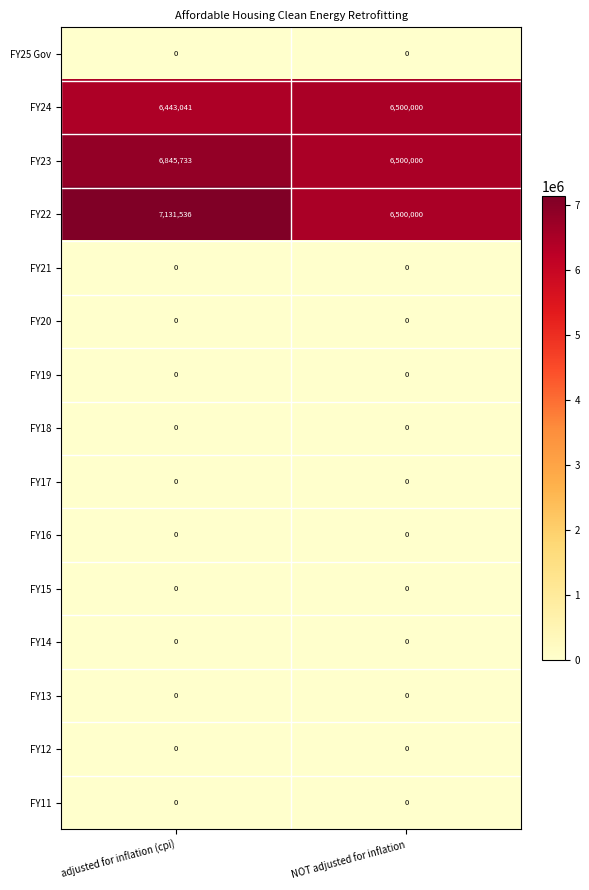

Reading right to left, list all the values displayed in this chart.

FY25 Gov: 0	0
FY24: 6500000	6443041
FY23: 6500000	6845733
FY22: 6500000	7131536
FY21: 0	0
FY20: 0	0
FY19: 0	0
FY18: 0	0
FY17: 0	0
FY16: 0	0
FY15: 0	0
FY14: 0	0
FY13: 0	0
FY12: 0	0
FY11: 0	0